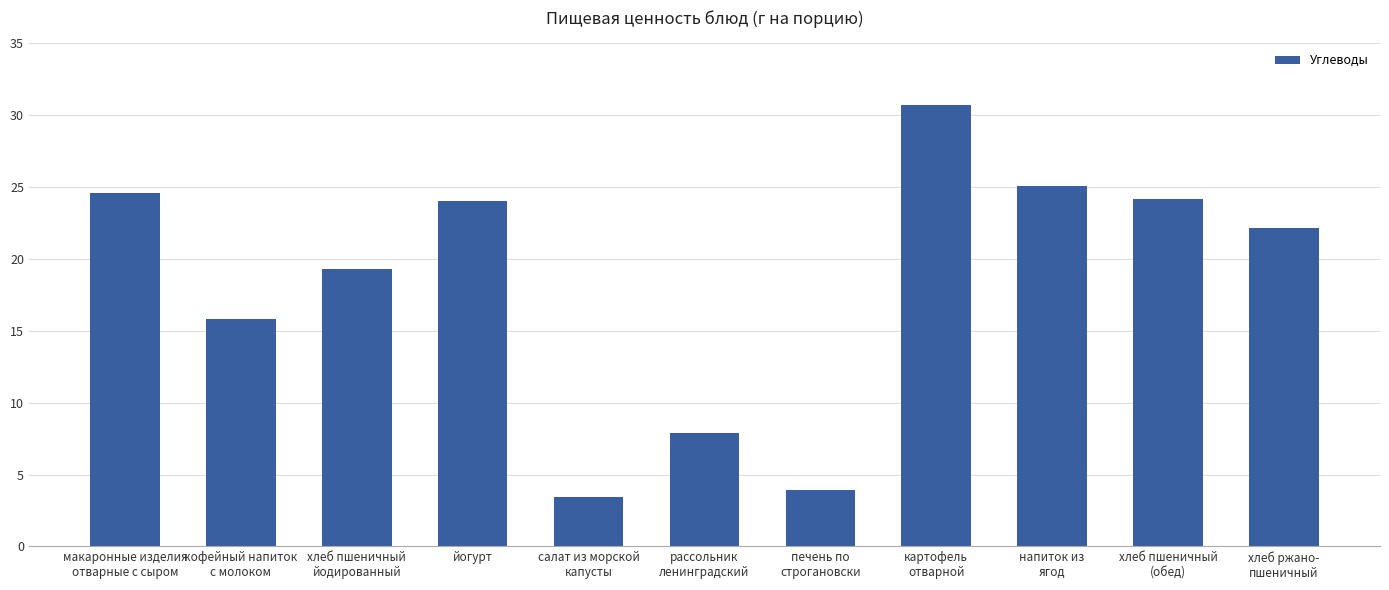

What is the greatest value displayed?

30.7